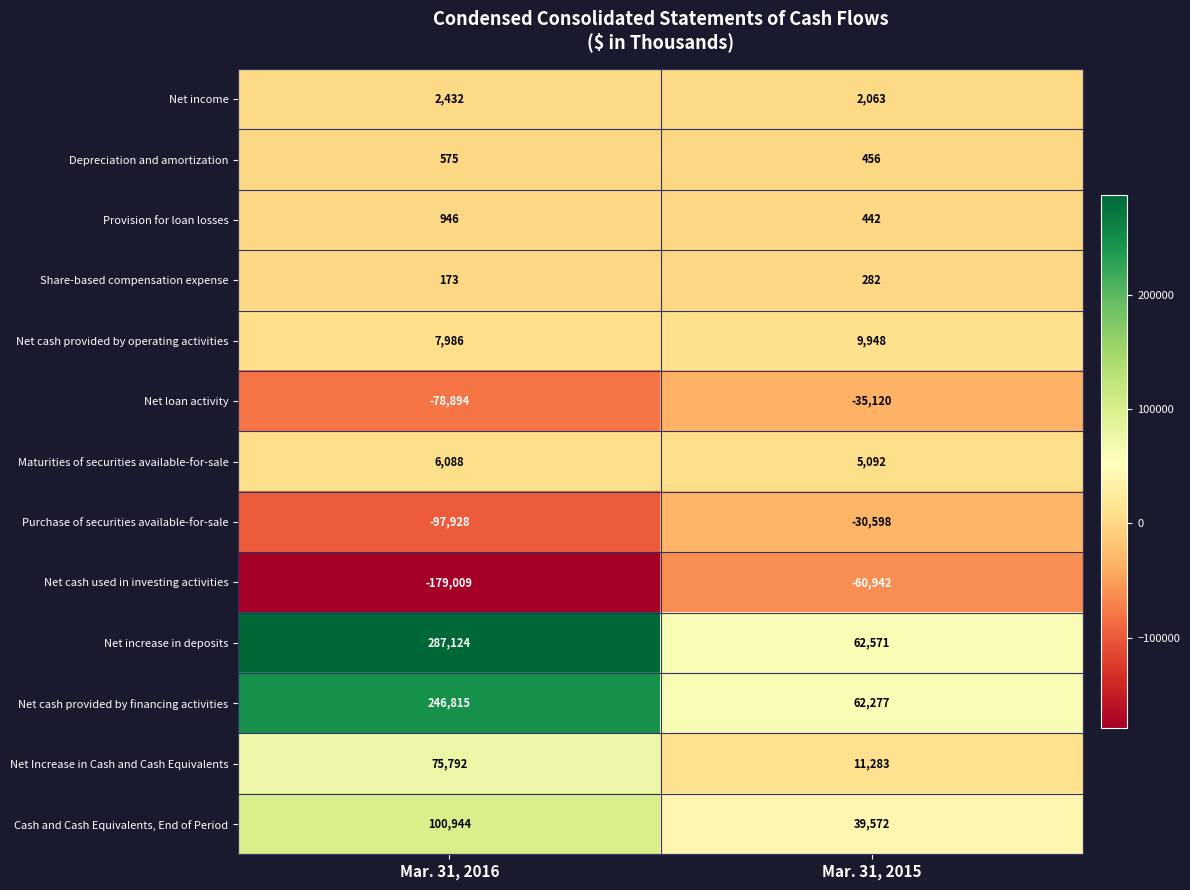

Where is Net loan activity nearest to the value -57007?

Mar. 31, 2016